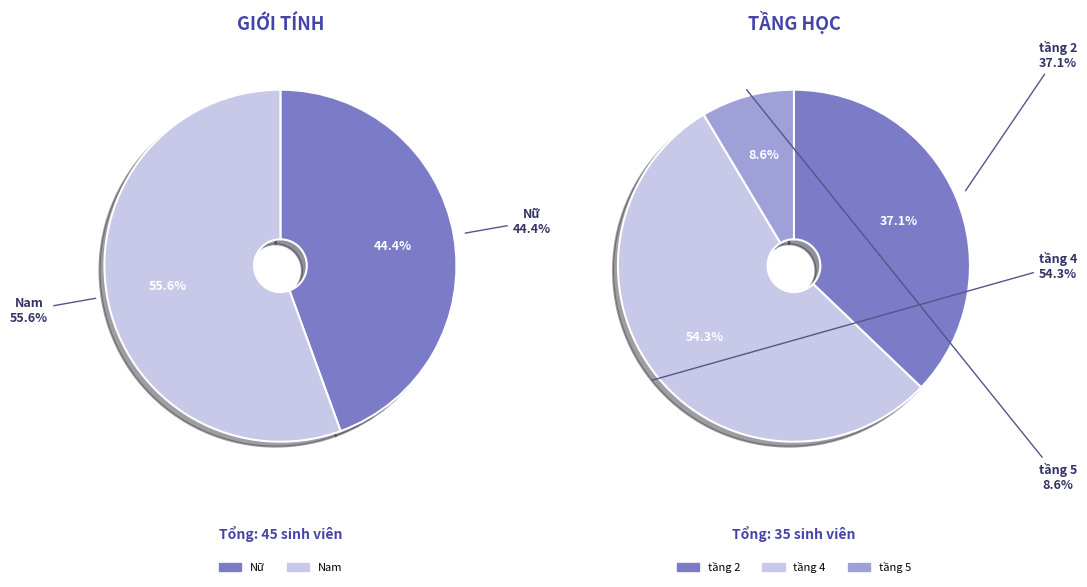

The Nữ slice represents 44% of the pie. True or false?

True